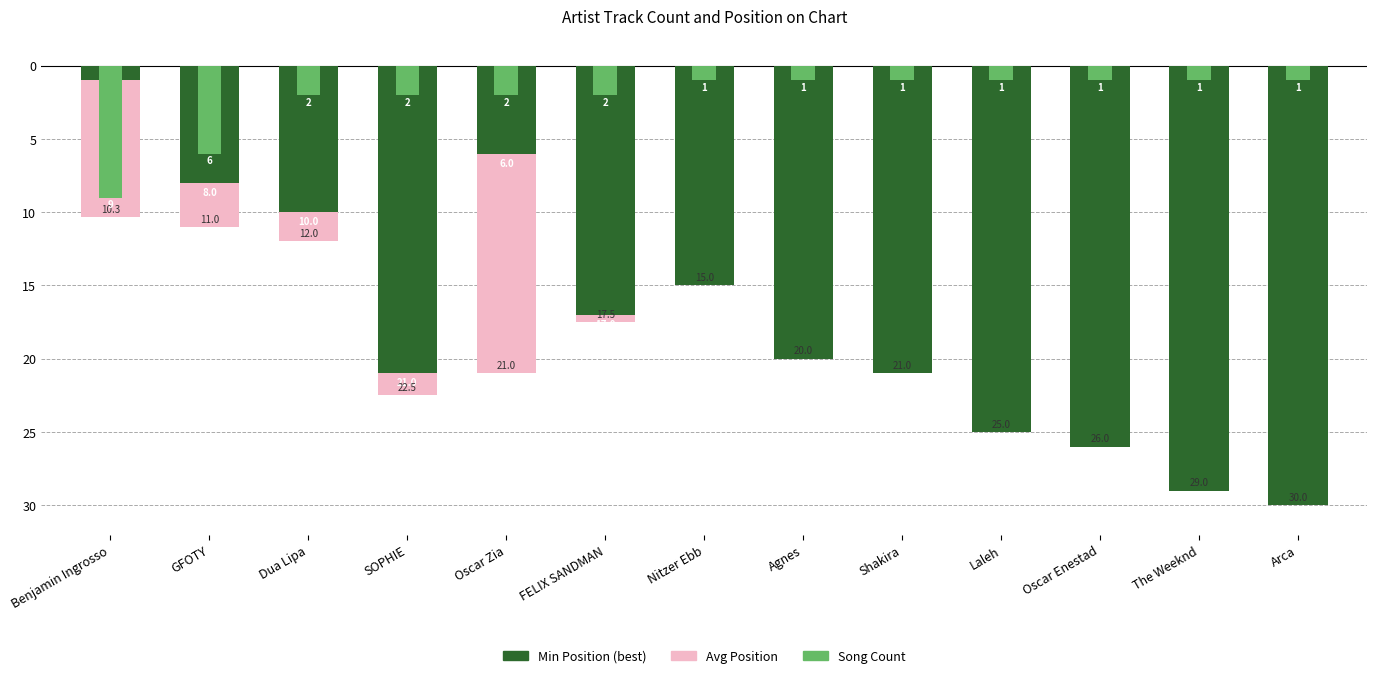

The Song Count series shows -2.6 at Dua Lipa. True or false?

False